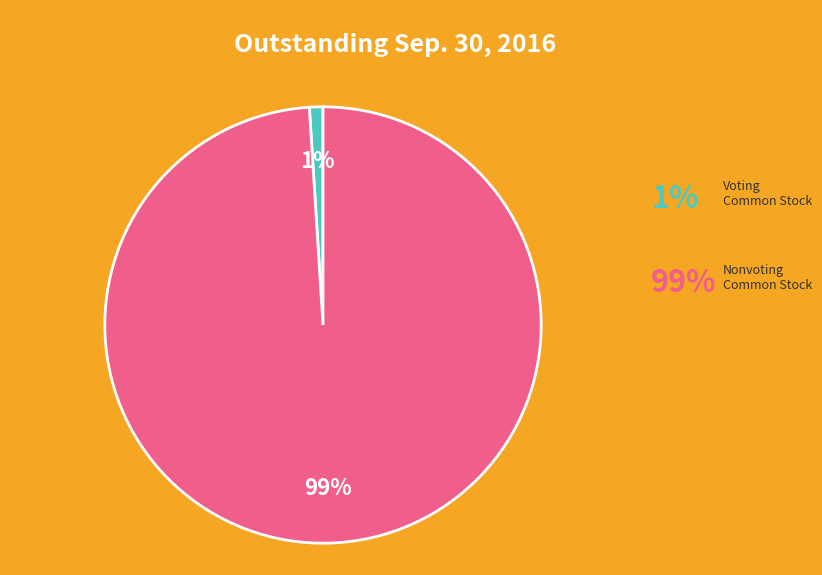

Is there any slice that represents more than half of the pie?

Yes